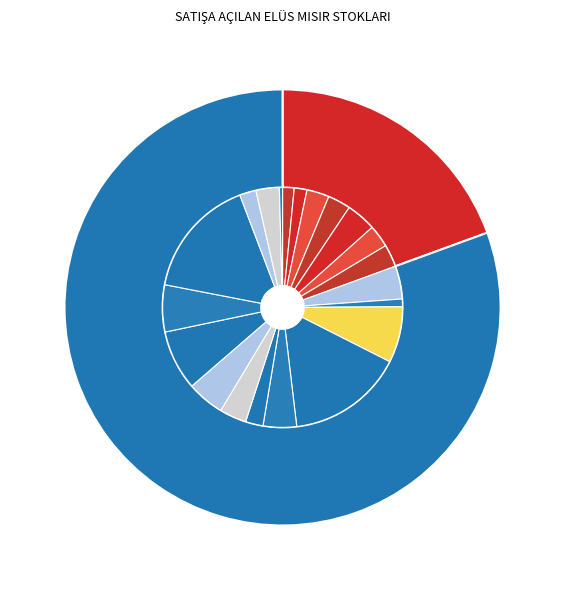

How many segments does this pie chart have?

2